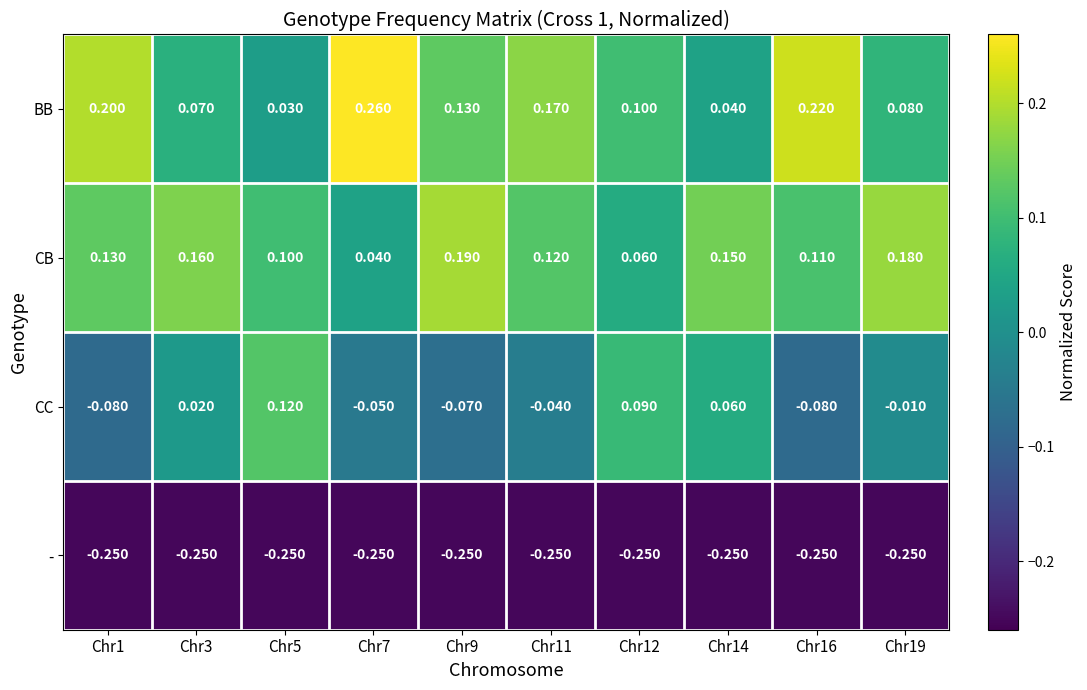

Which series changed the most between Chr1 and Chr7?

CB